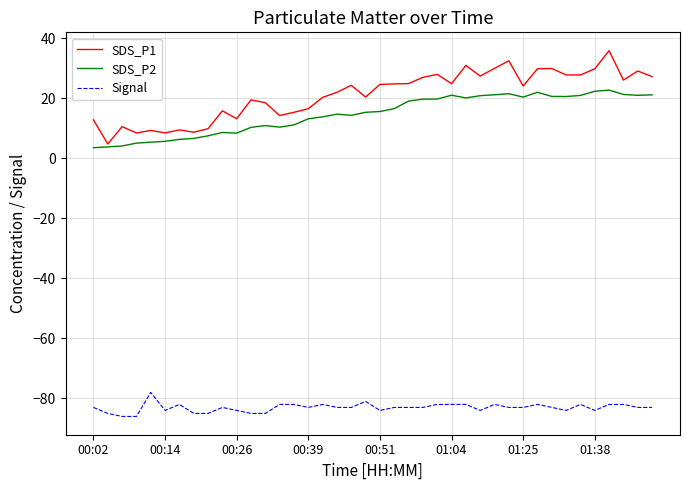

Count the Signal values in the range -84 to -82.

31